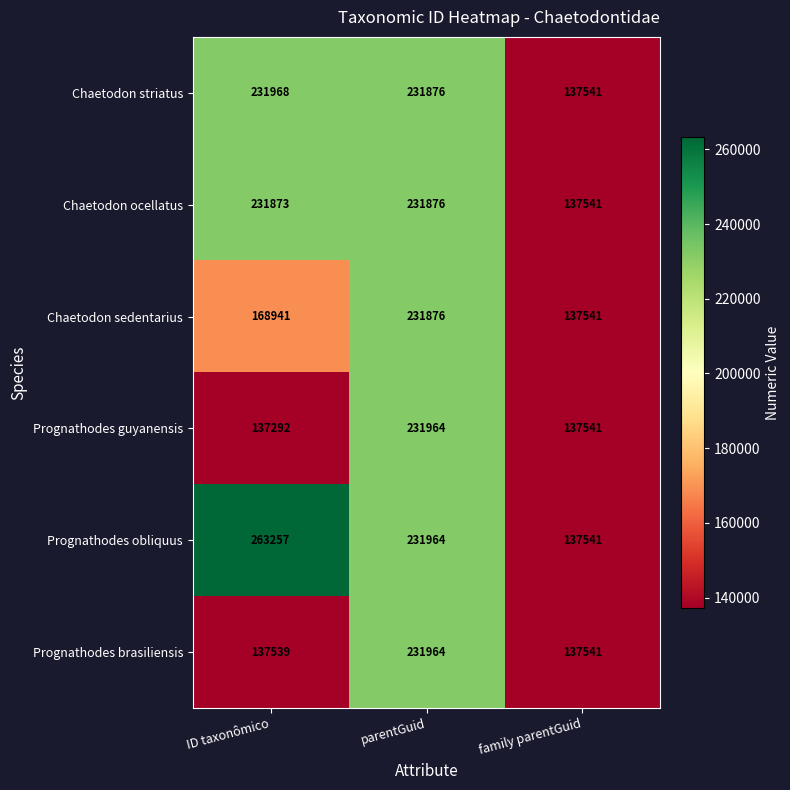

Count the number of categories in the chart.

3